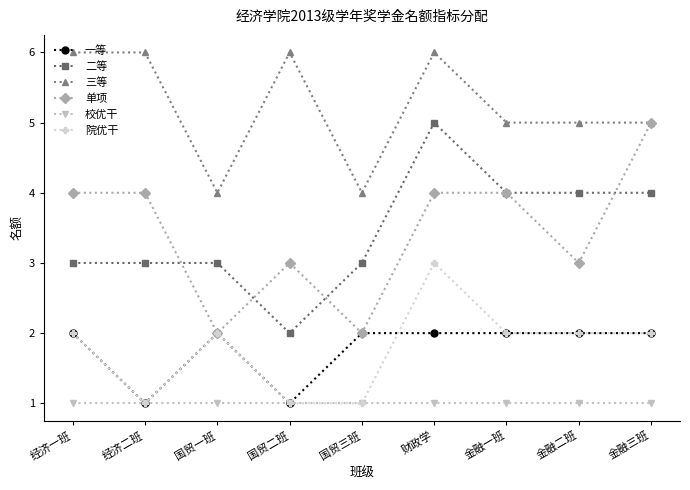

What is the label of the 9th point from the left?

金融三班